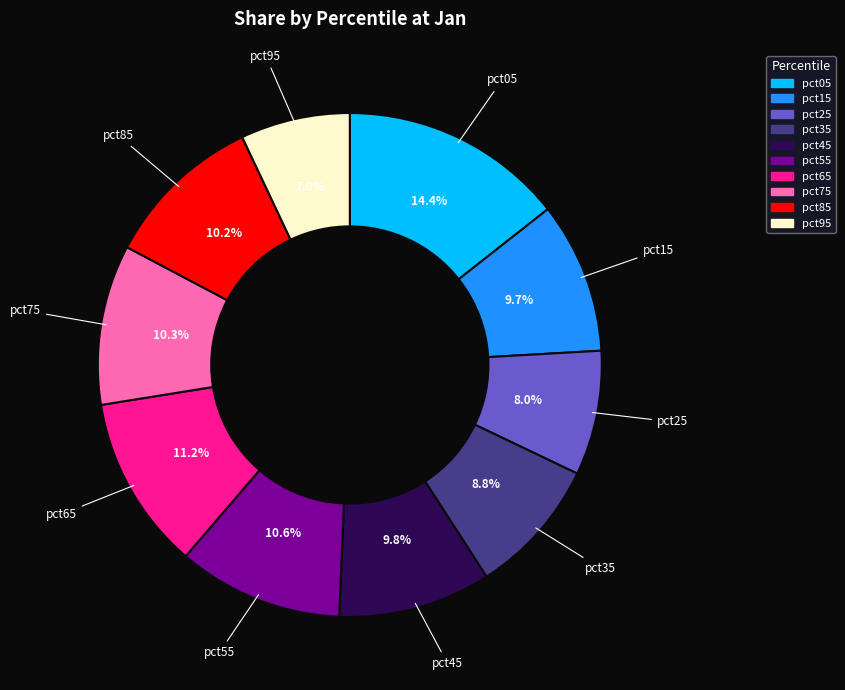

The pct35 slice represents 1% of the pie. True or false?

False